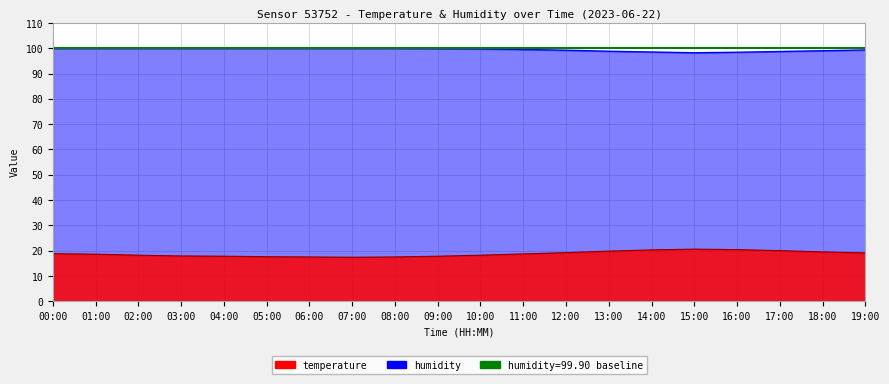

Where is the first local minimum for temperature?

07:00